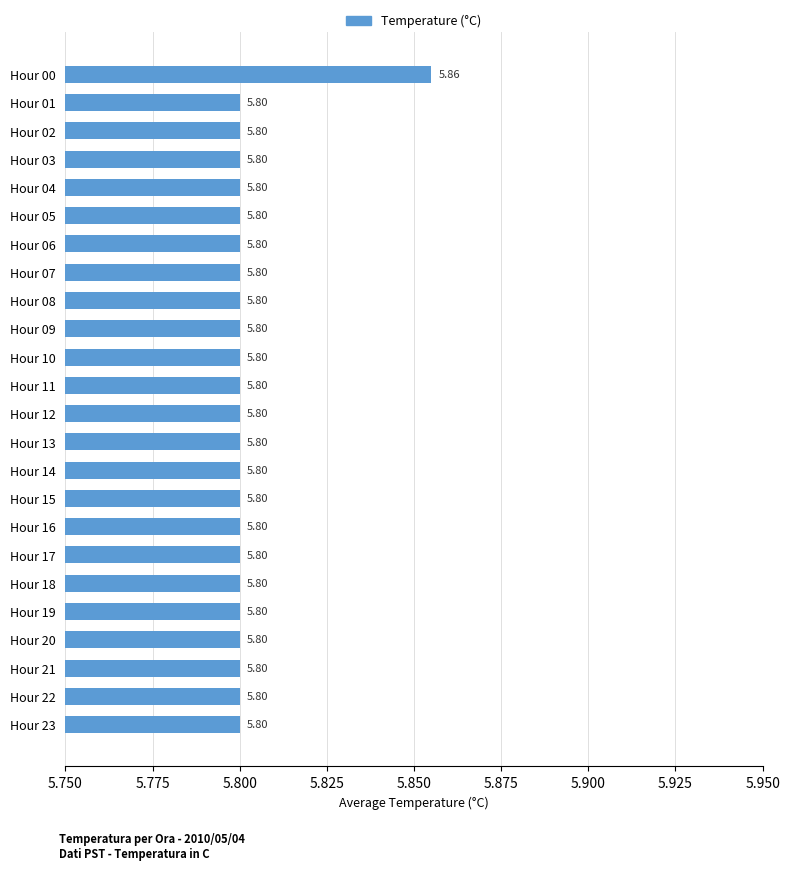

What is the sum of the values at Hour 01 and Hour 14?

11.6